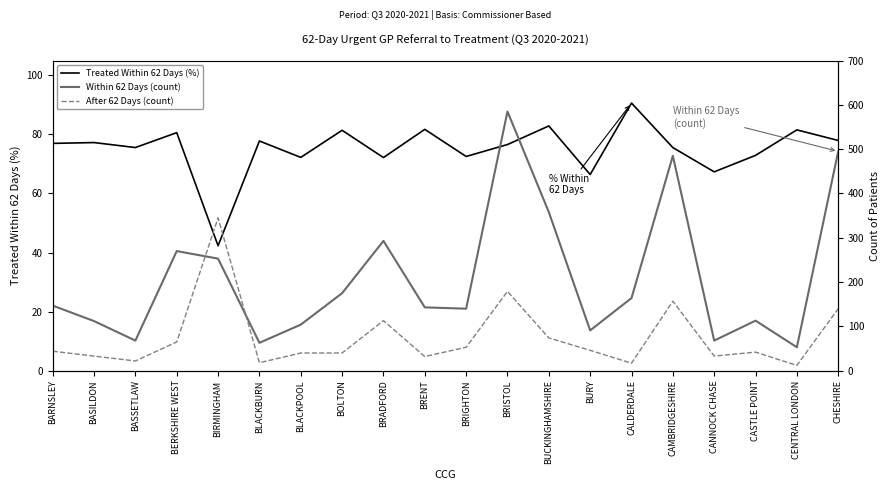

Which category has the lowest value across all series?

CENTRAL LONDON